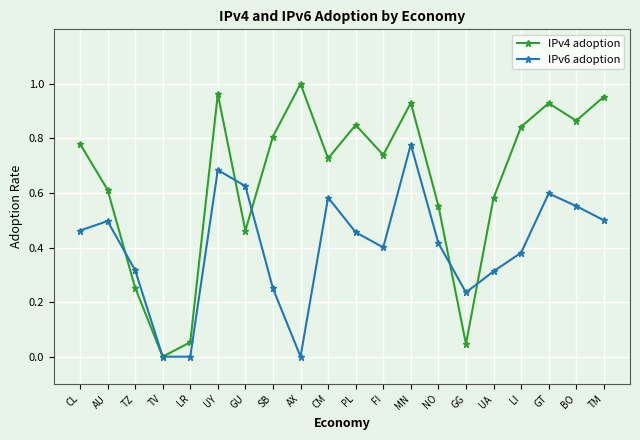

Is it true that IPv4 adoption equals 0.1 at UA?

False